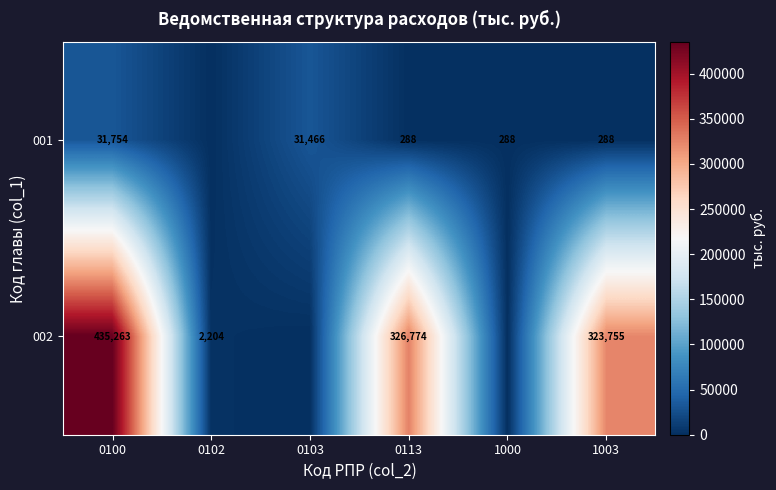

At which category does the chart reach its peak across all series?

0100